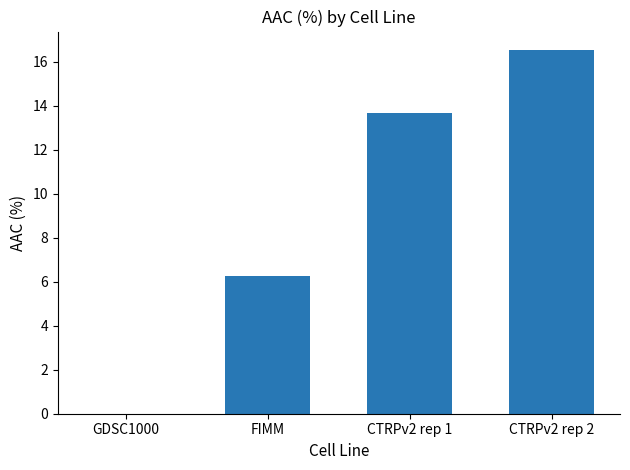

What is the sum of all values?

36.5